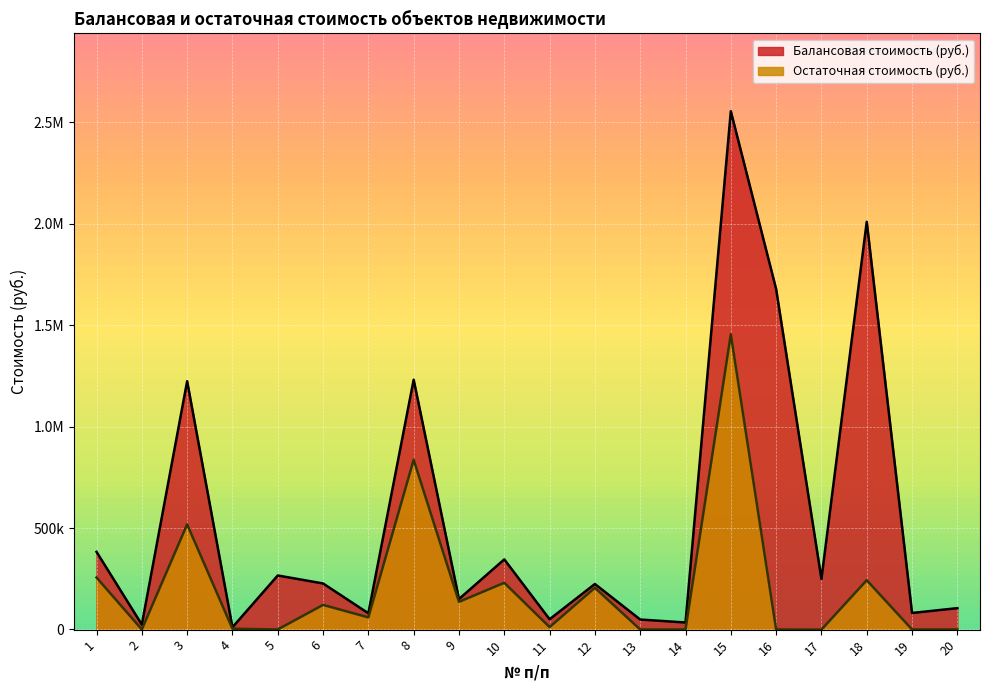

True or false: Балансовая стоимость (руб.) has more than 2 interior local peaks.

True